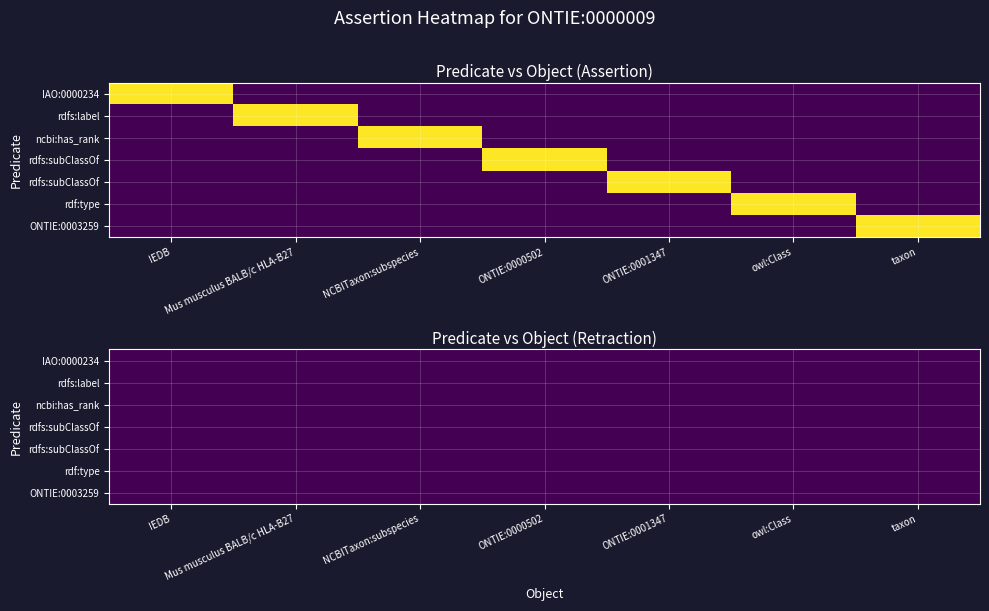

Reading right to left, list all the values displayed in this chart.

IAO:0000234: 0	0	0	0	0	0	1
rdfs:label: 0	0	0	0	0	1	0
ncbi:has_rank: 0	0	0	0	1	0	0
rdfs:subClassOf1: 0	0	0	1	0	0	0
rdfs:subClassOf2: 0	0	1	0	0	0	0
rdf:type: 0	1	0	0	0	0	0
ONTIE:0003259: 1	0	0	0	0	0	0